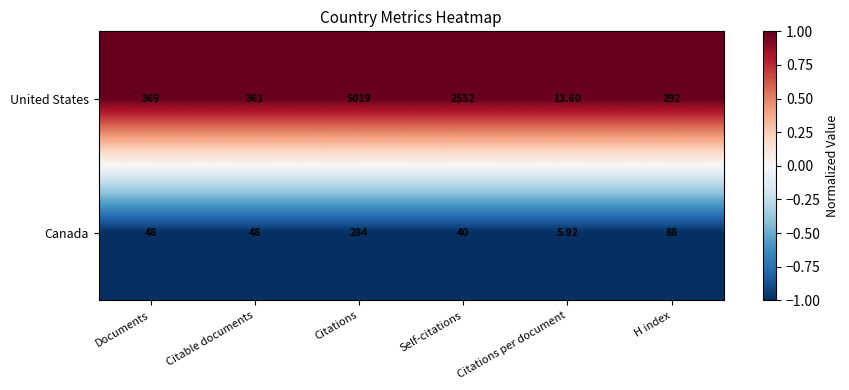

At which label does United States reach its minimum?

Citations per document